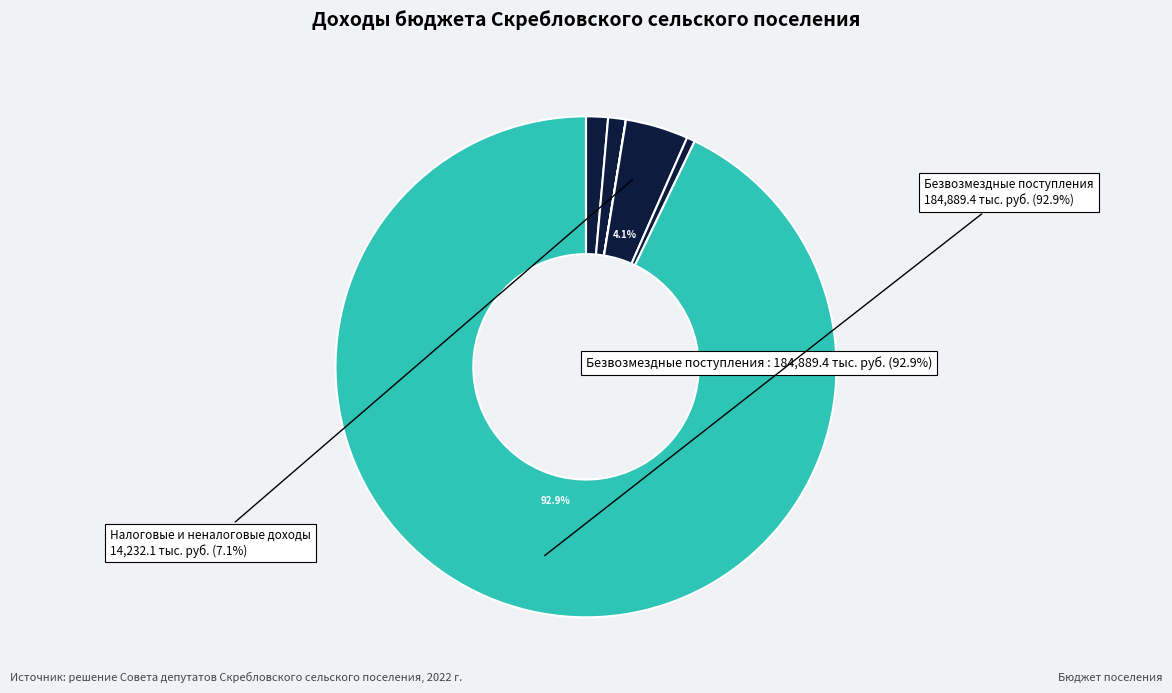

Combined, what portion of the pie is НАЛОГИ НА ИМУЩЕСТВО and БЕЗВОЗМЕЗДНЫЕ ПОСТУПЛЕНИЯ?

96.9%